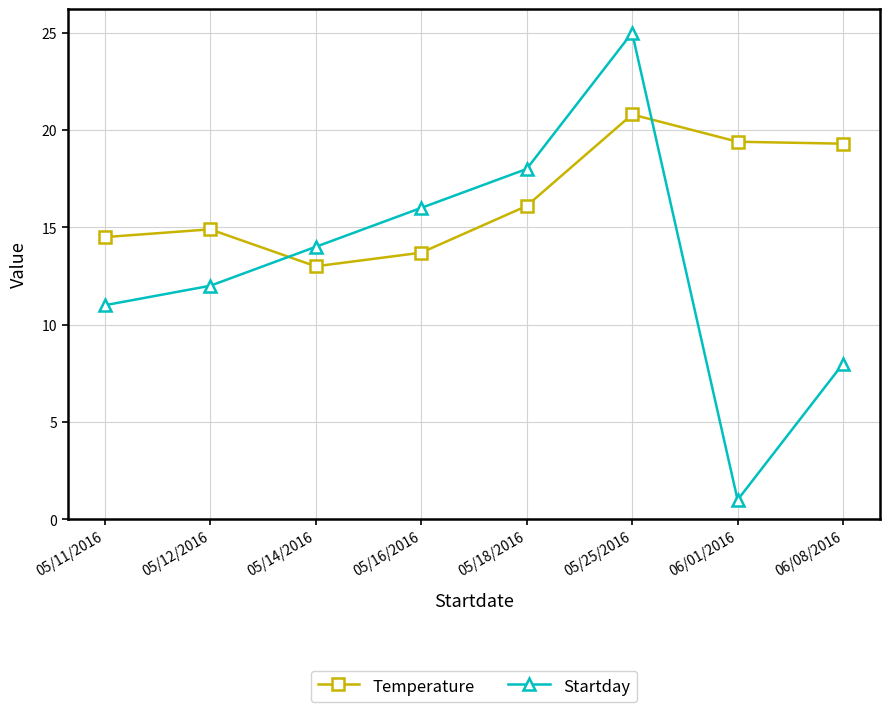

What is the approximate value of Startday at 06/08/2016?

8.0